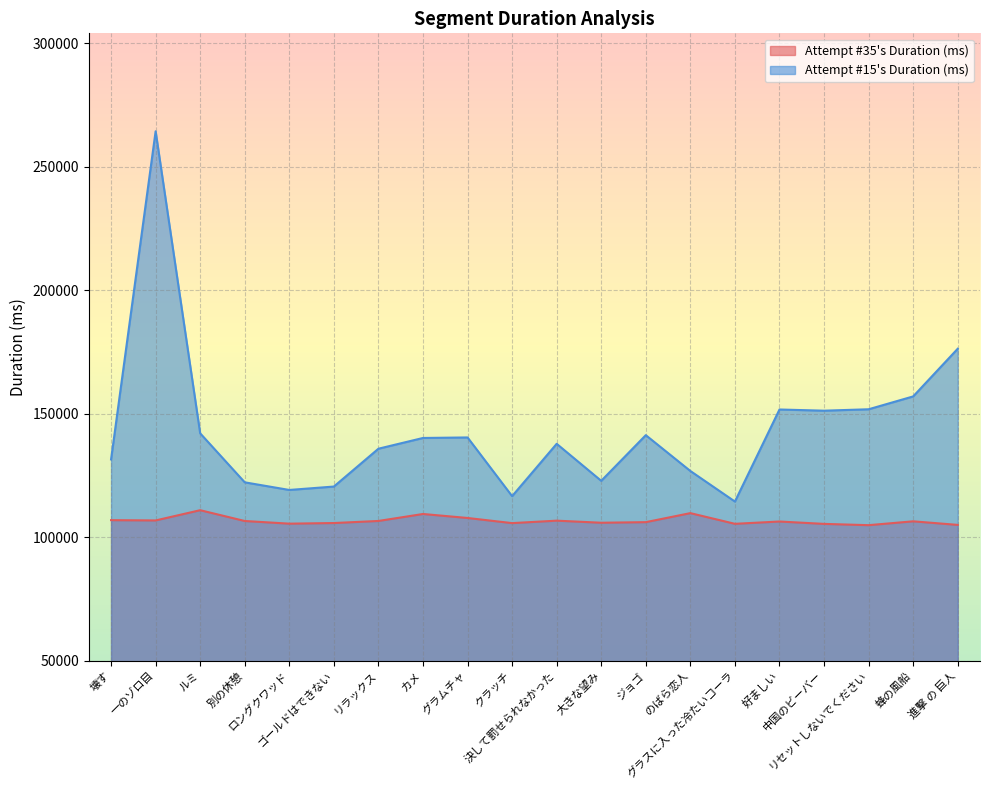

How many data points does each series have?

20